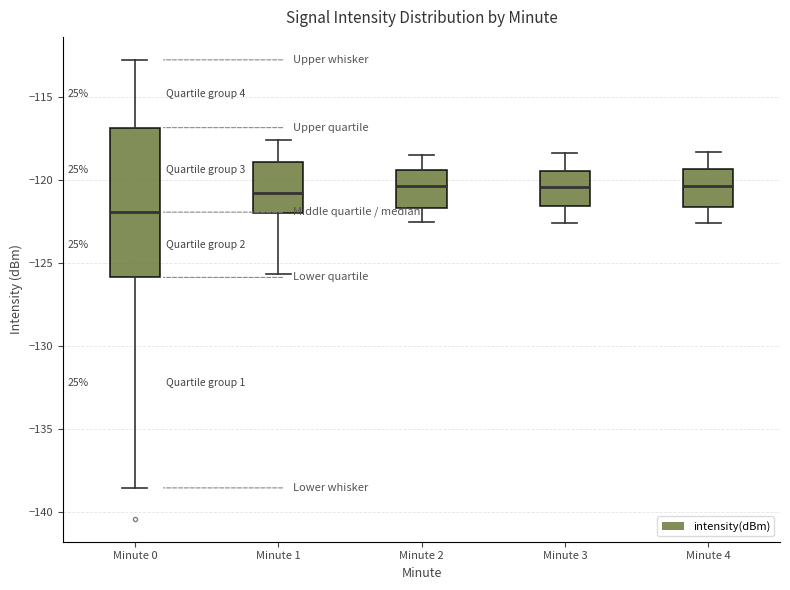

Where is the lower edge of the box for Minute 1 on the y-axis? The values are not printed on the chart, so give them approximately, as read against the axis.

-122.0